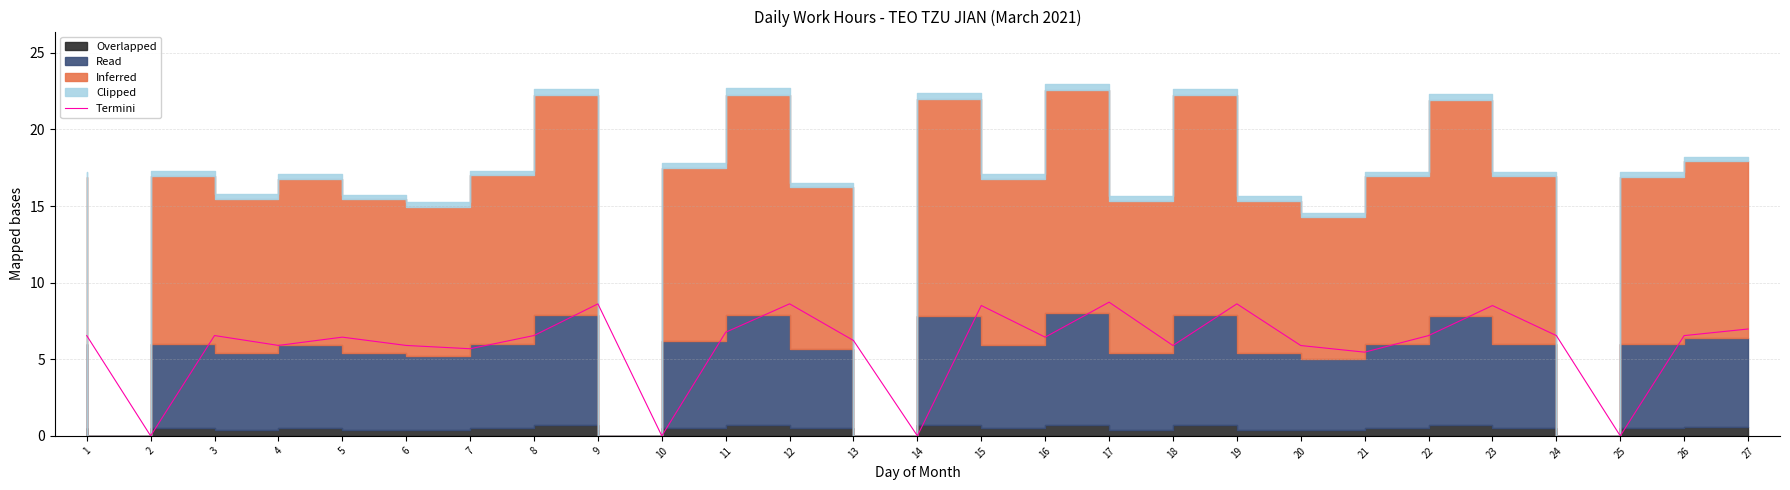

Count the number of categories in the chart.

27